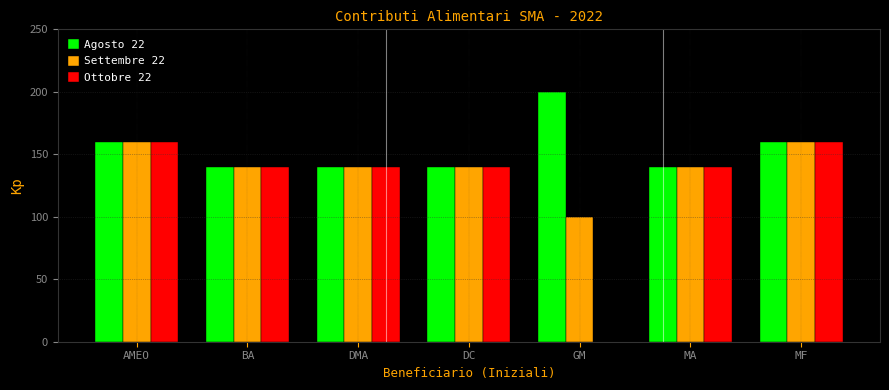

What is the sum of the Settembre 22 values at DMA and GM?

240